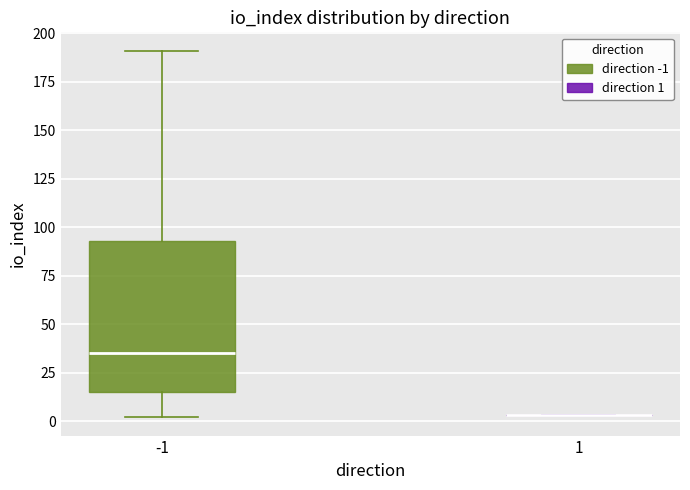

Reading left to right, read every box against the y-axis: the position of its median line, the range the box covers, and the ends of its whiskers. The values are not printed on the chart, so give them approximately, as read against the axis.

-1: median 35, box 15 to 95, whiskers 0 to 190
1: box collapsed to a line at 5, whiskers 5 to 5